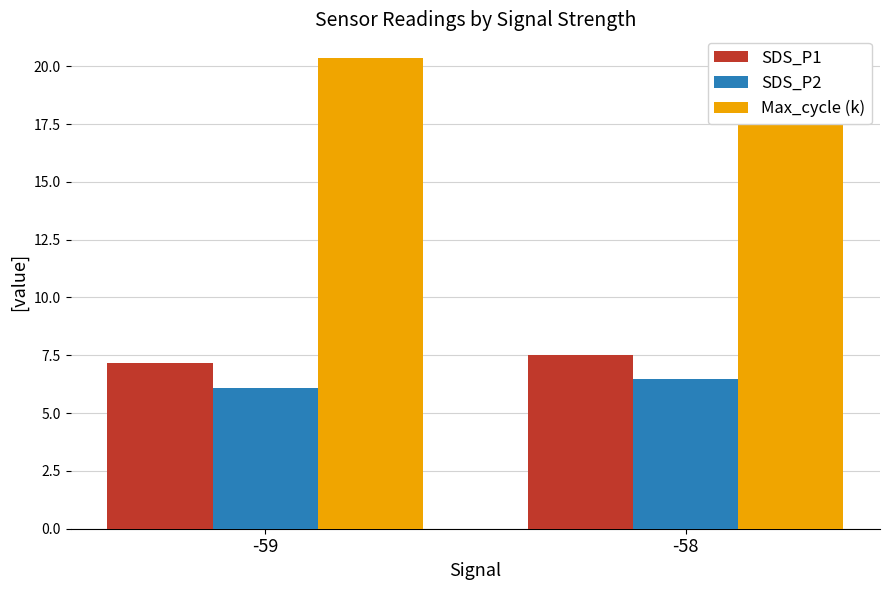

At which label is SDS_P1 closest to 7?

-59